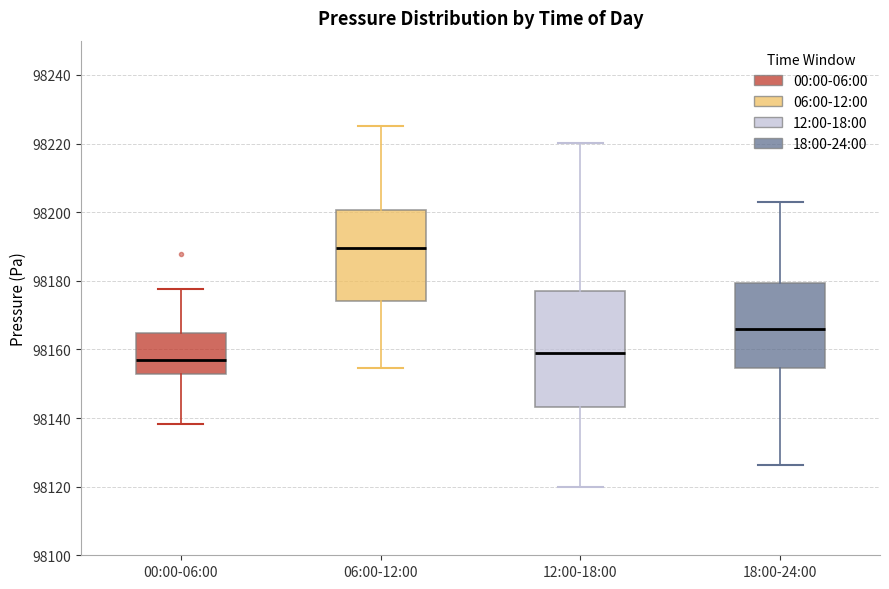

Which box is the tallest, from its lower edge to its upper edge?

12:00-18:00